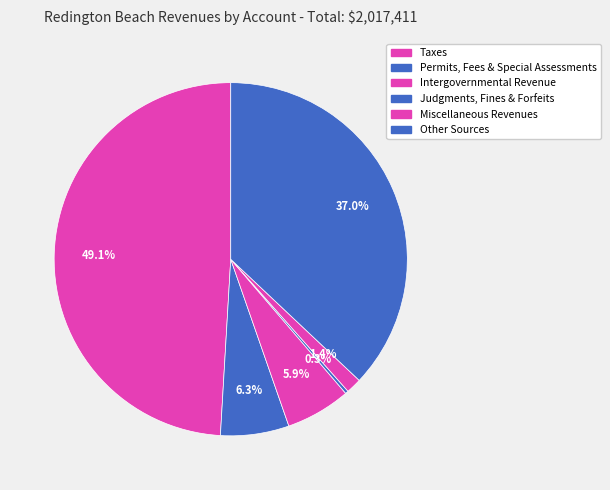

Do Taxes and Intergovernmental Revenue together represent more than half of the pie?

Yes